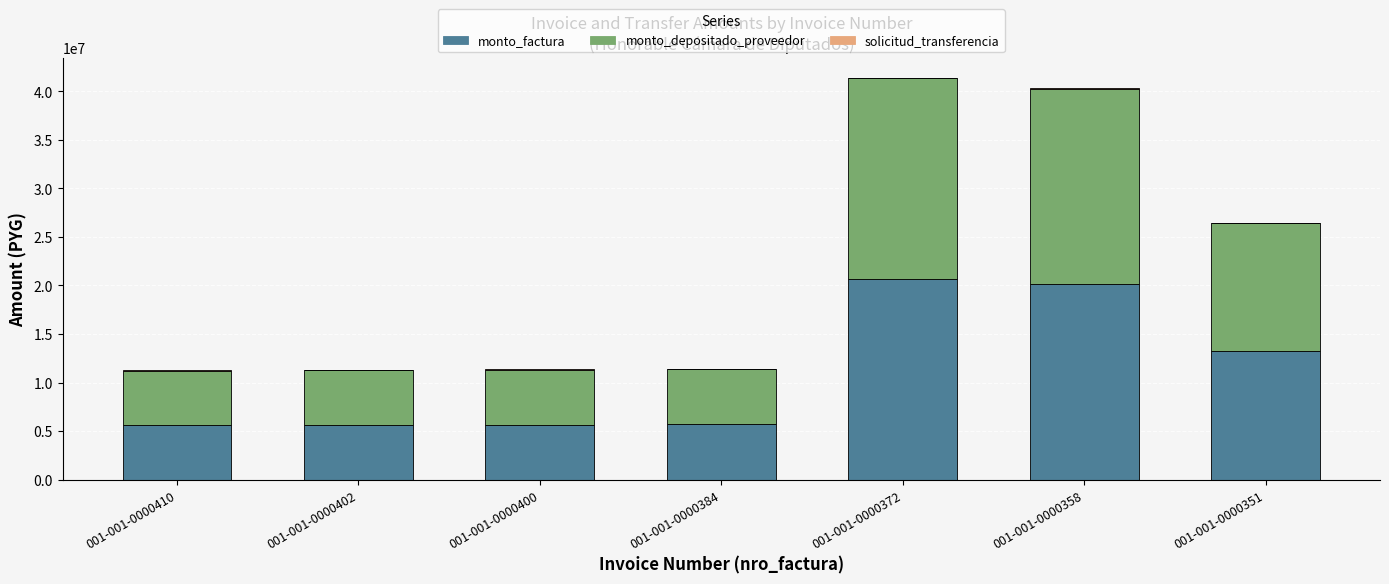

What is the highest value of the monto_factura series?

20676300